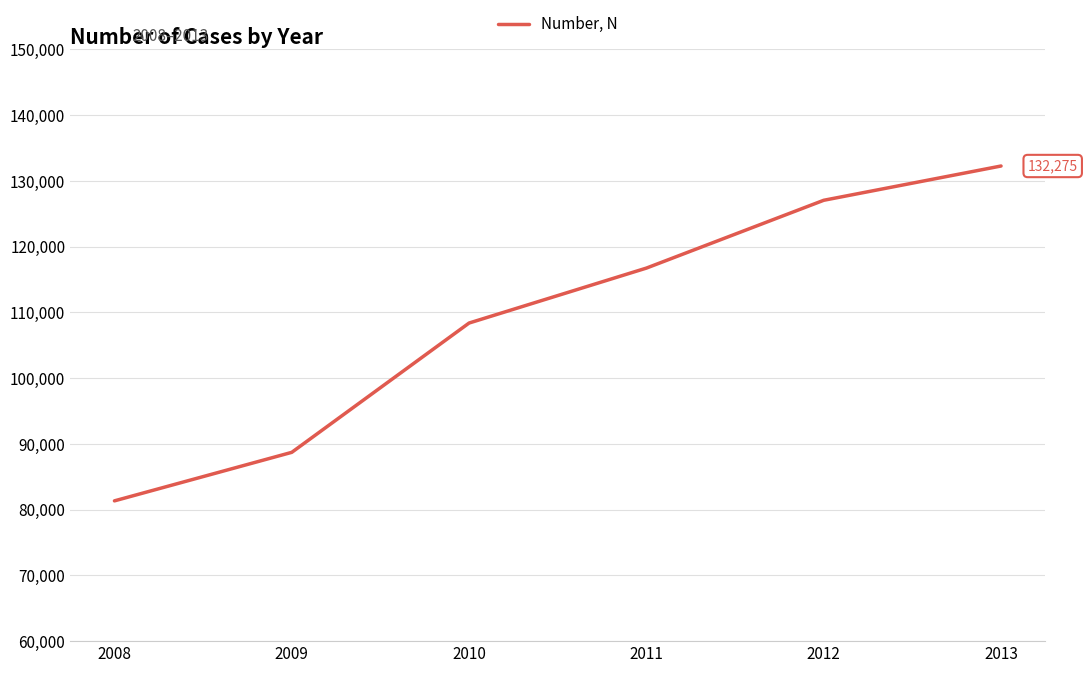

What is the approximate value at 2013, to the nearest 10?

132280